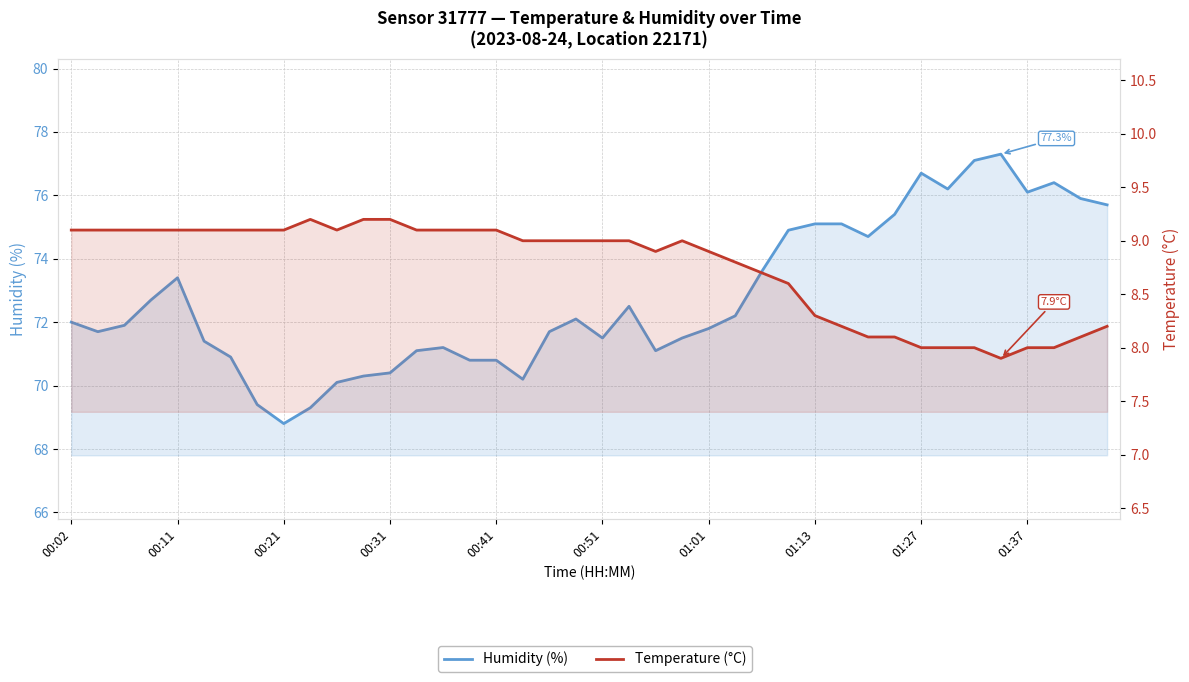

Rank the series at 00:02 from highest to lowest value.

Humidity (%), Temperature (°C)